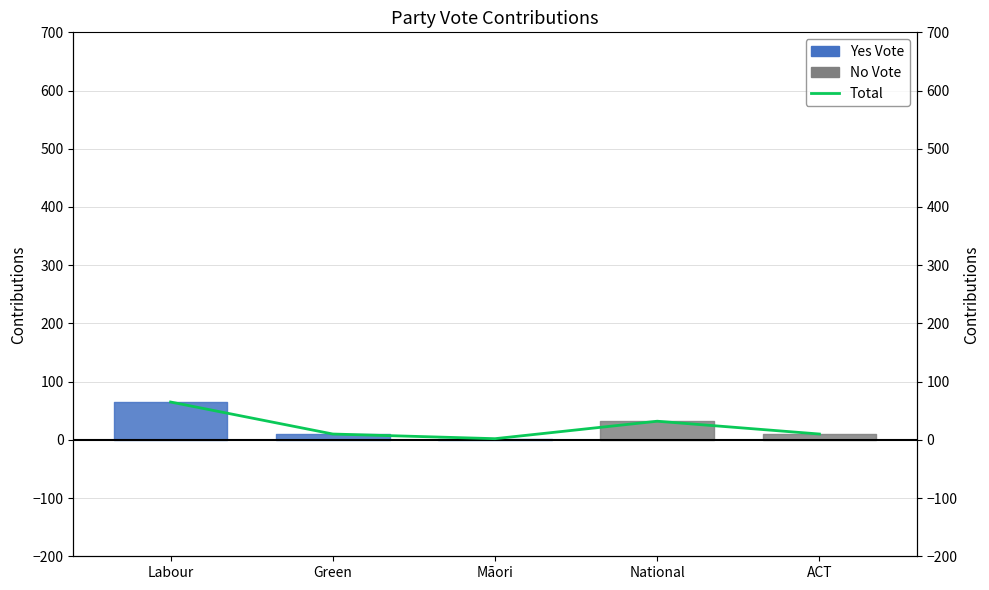

Between National and ACT, which is larger?

National